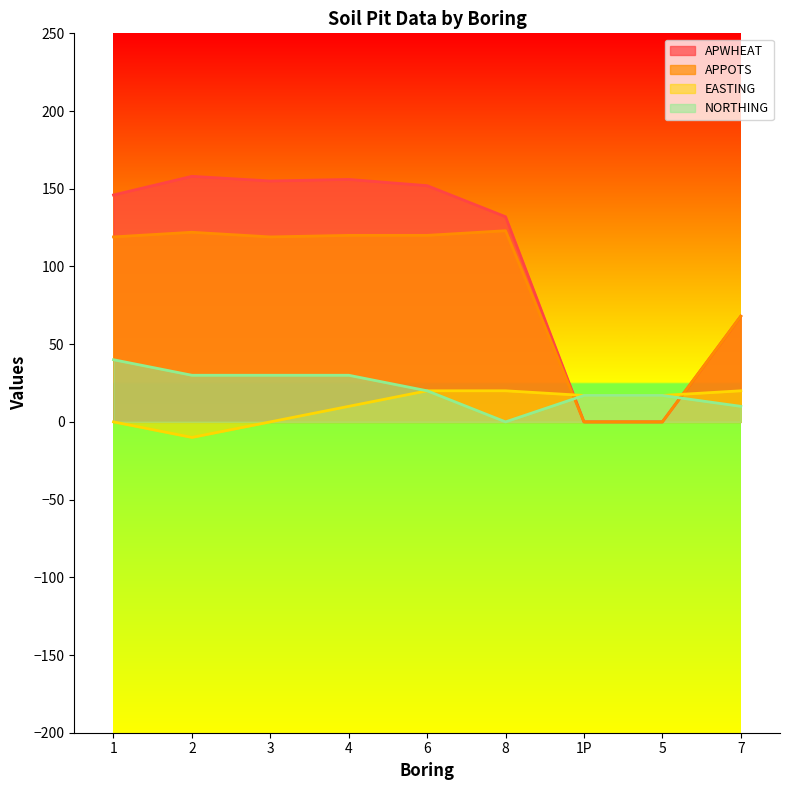

At which label is NORTHING closest to 20?

6